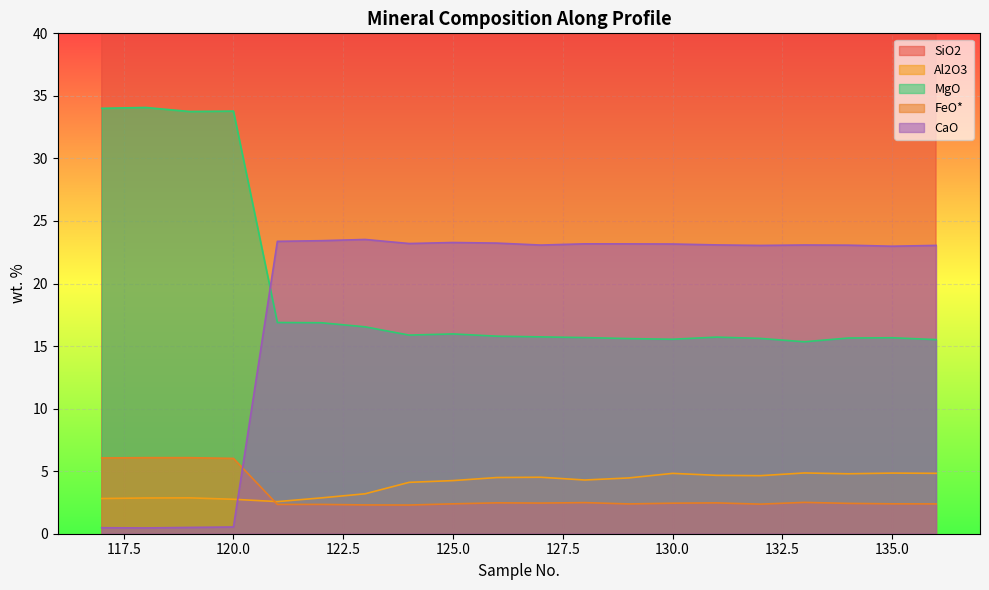

True or false: Al2O3 has a value of 2.2 at 127.

False